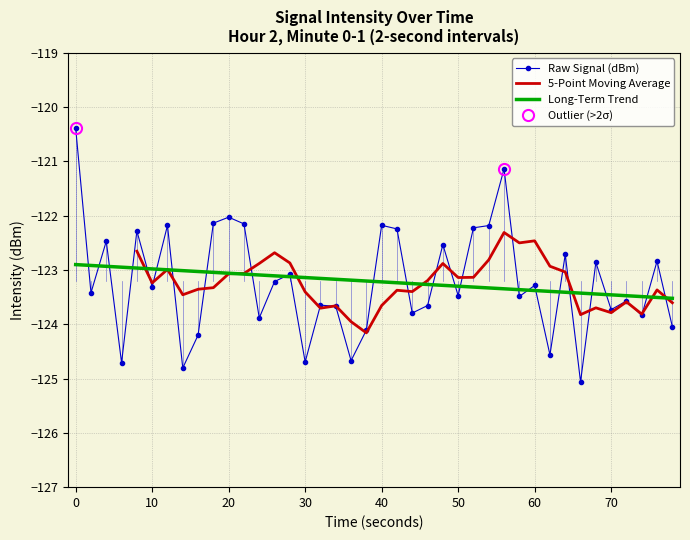

What is the lowest value of the Raw Signal (dBm) series?

-125.1